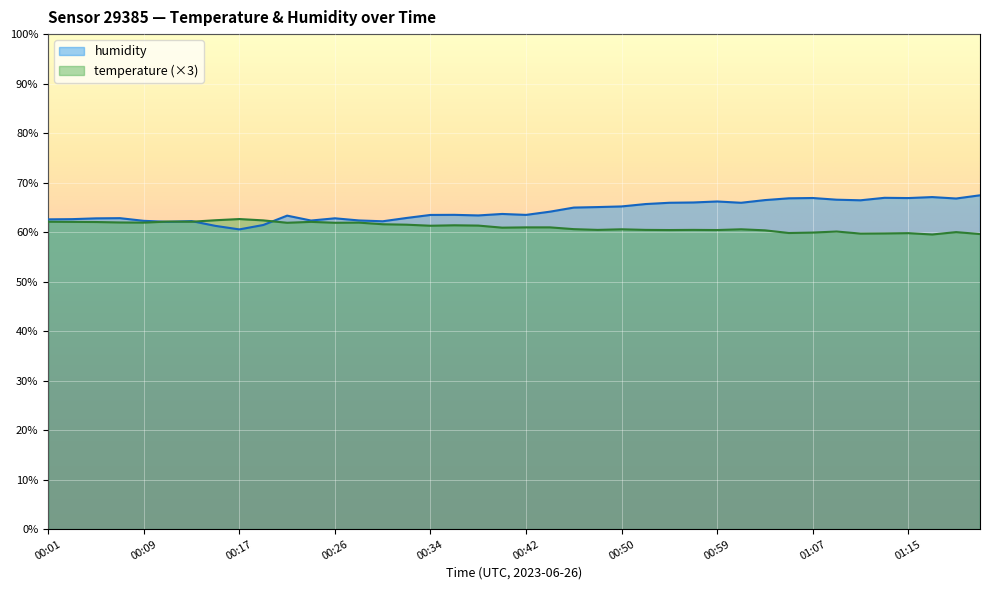

What is the greatest value displayed?

67.4